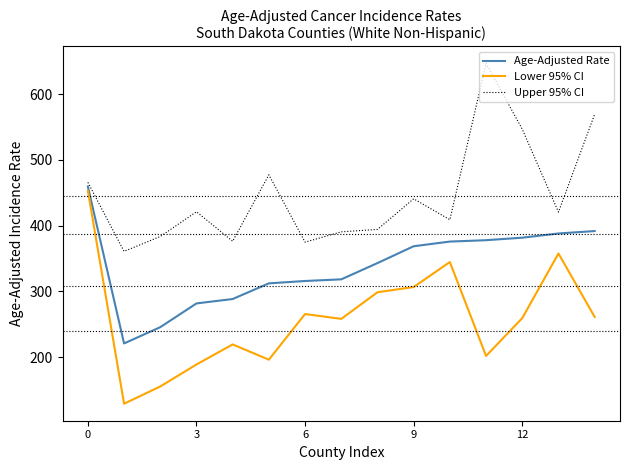

Which series has the largest total across all categories?

Upper 95% CI